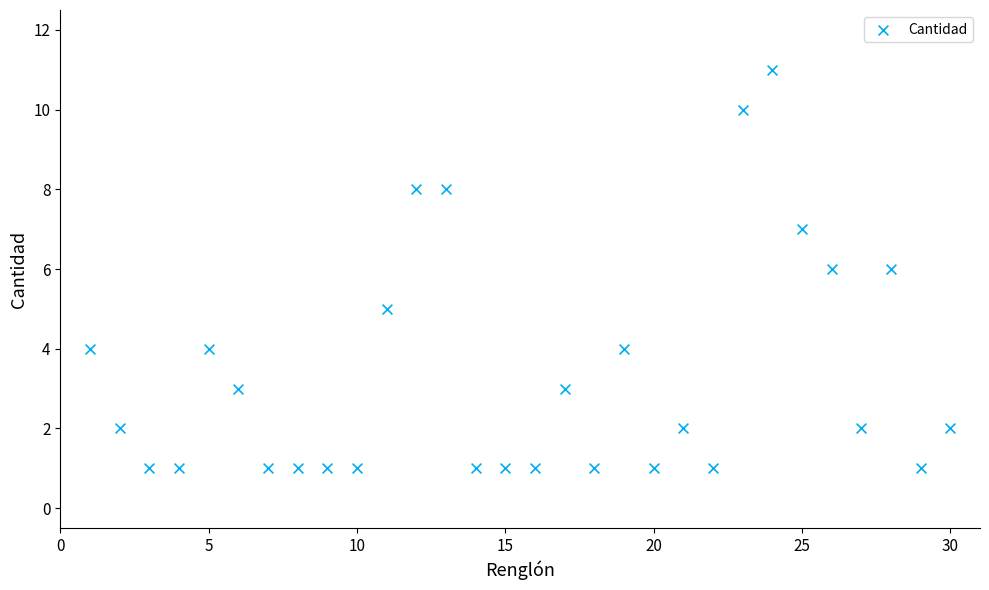

What is the range of Y values (max minus min)?

10